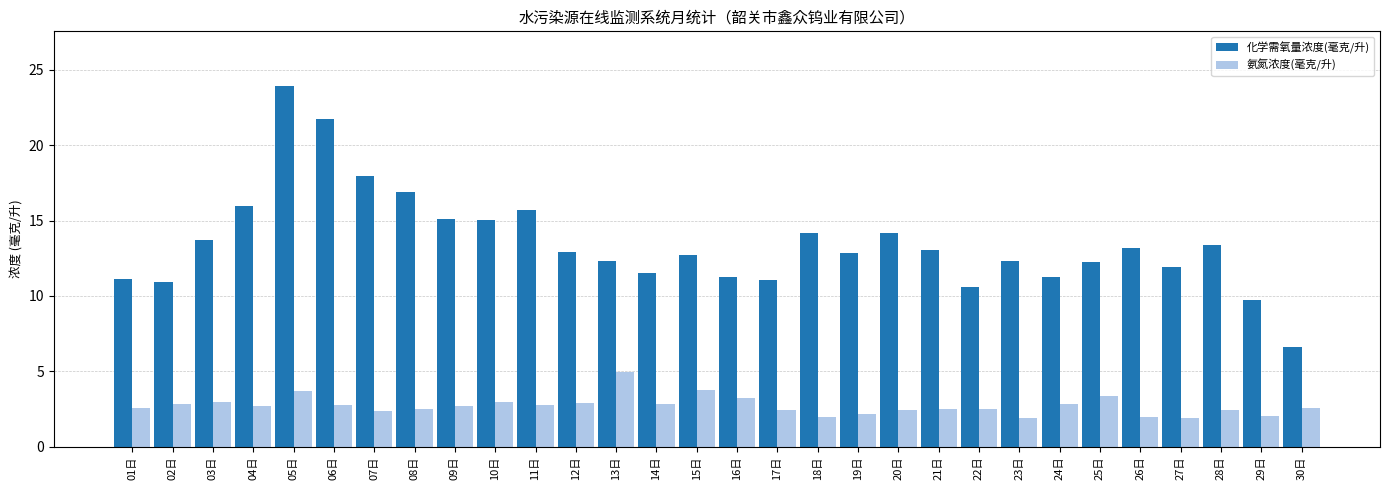

What is the average value of the 氨氮浓度(毫克/升) series?

2.7